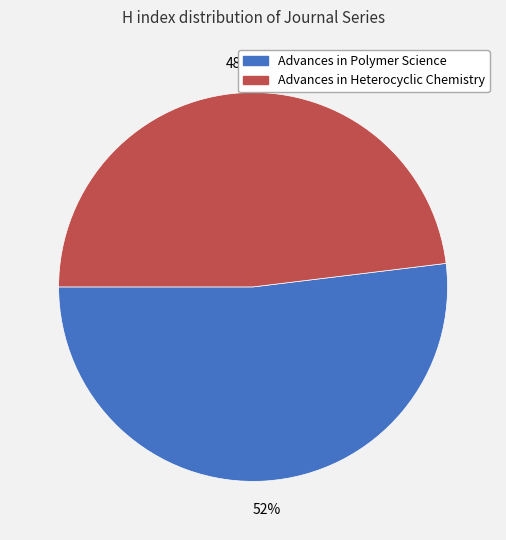

Rank the categories by value from highest to lowest.

Advances in Polymer Science, Advances in Heterocyclic Chemistry